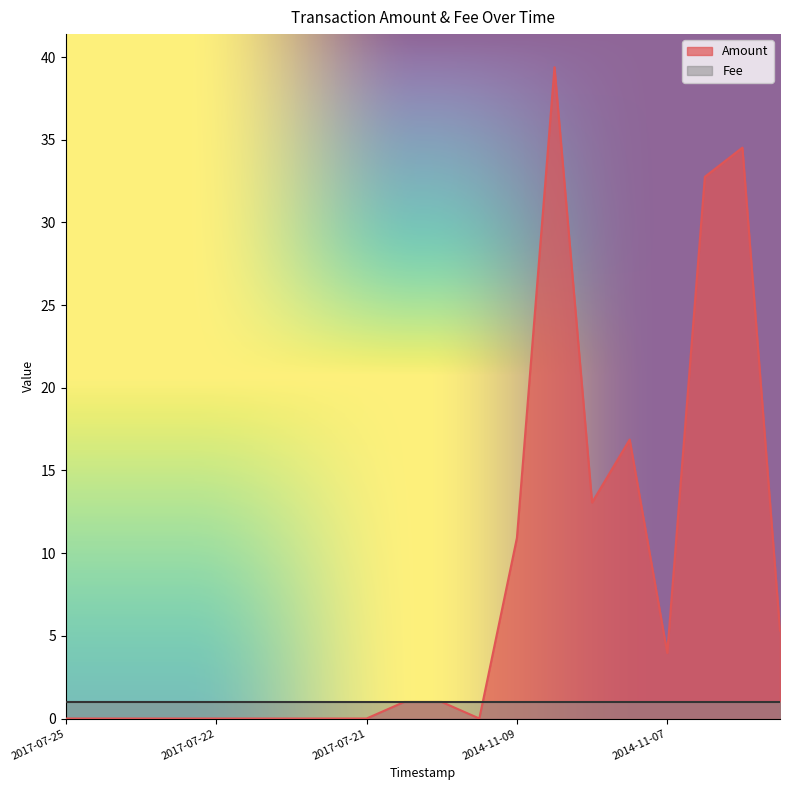

How many positive values are there?

10